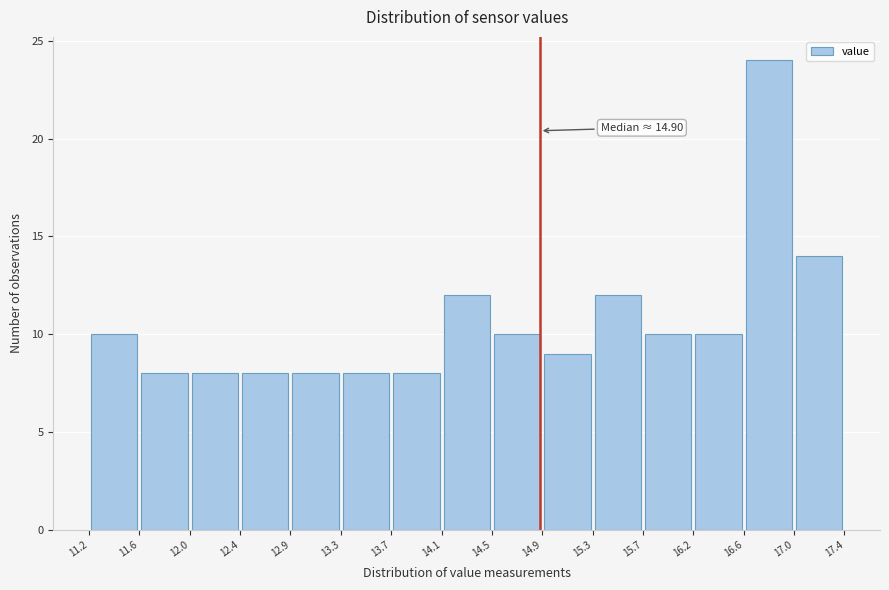

Over which range of the x-axis is the bar tallest?

16.6 to 17.0